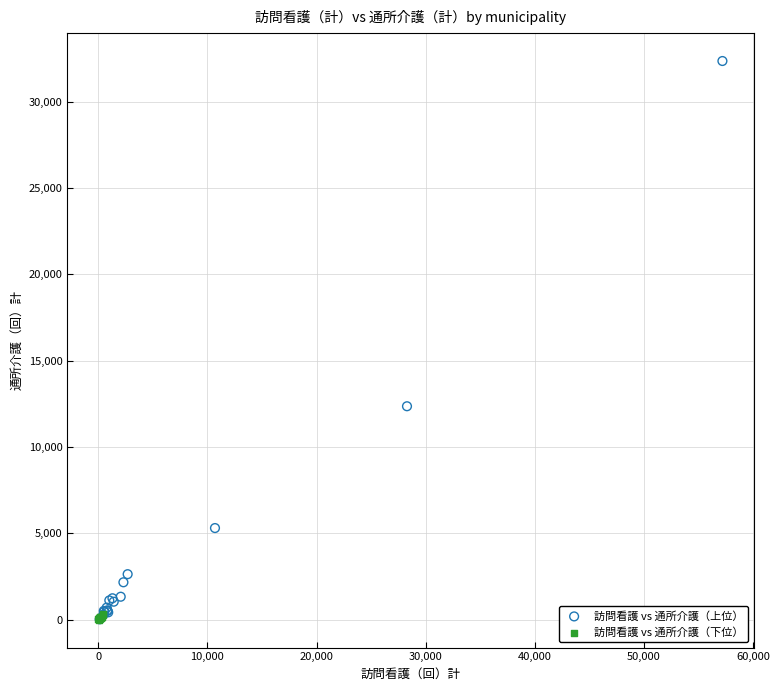

Which series has the widest spread of Y values?

訪問看護 vs 通所介護（上位）